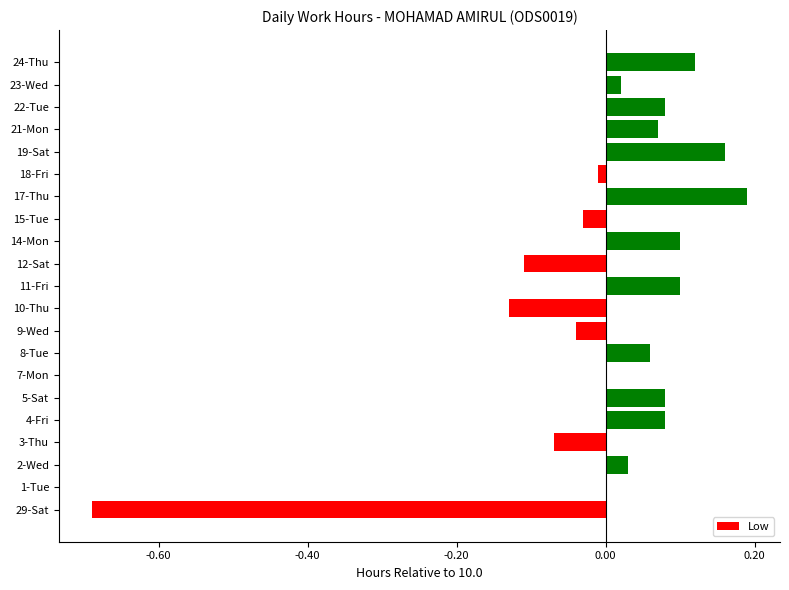

Which category has the highest value across all series?

17-Thu